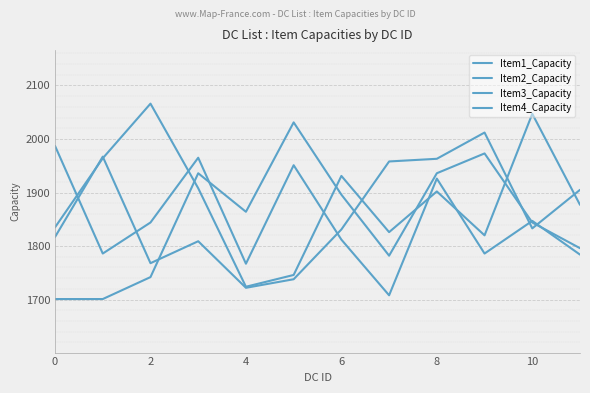

Reading right to left, transcribe all the data shown in this chart.

Item1_Capacity: 1796	1844	1973	1936	1782	1896	2031	1864	1936	1742	1701	1701
Item2_Capacity: 1877	2047	1820	1902	1826	1931	1746	1724	1908	2066	1964	1835
Item3_Capacity: 1784	1847	1786	1926	1708	1812	1951	1767	1965	1844	1786	1987
Item4_Capacity: 1905	1833	2012	1963	1958	1831	1738	1722	1809	1768	1967	1817